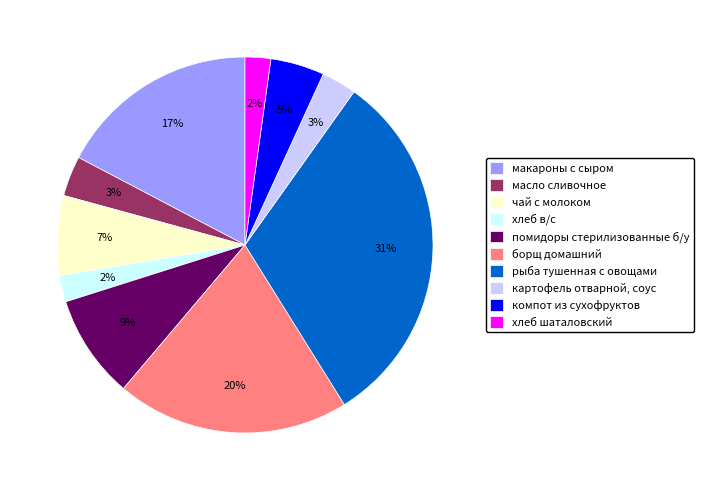

To the nearest percent, what is the difference between the картофель отварной, соус and хлеб в/с slice percentages?

1%